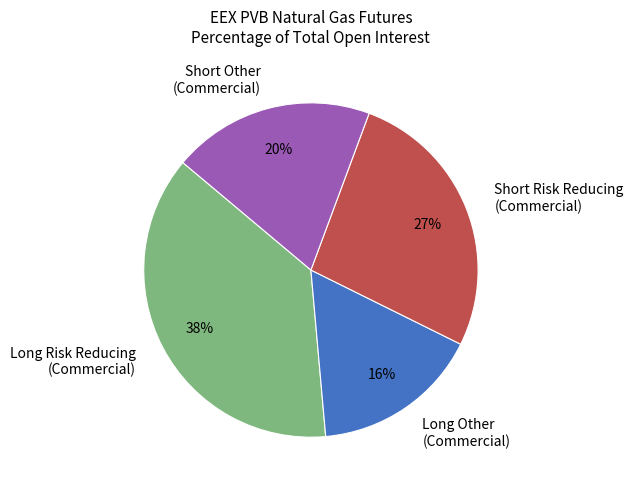

Which slice is the largest?

Long Risk Reducing (Commercial)